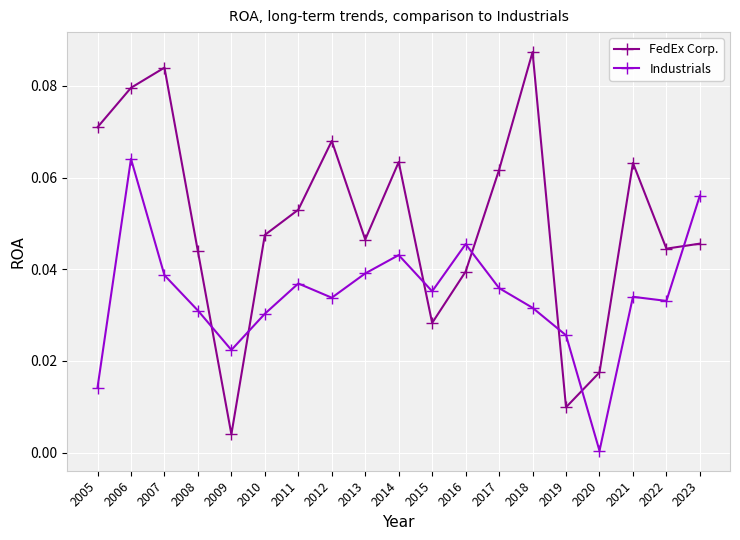

True or false: Industrials has a value of 0.0 at 2021.

True